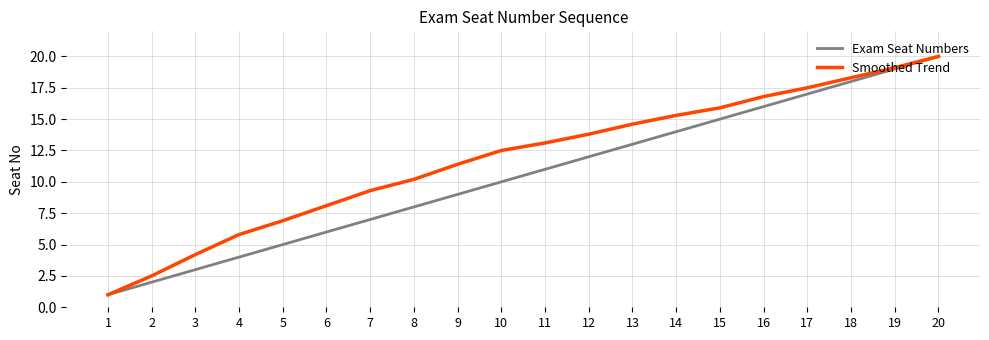

True or false: Smoothed Trend has more than 1 interior local peaks.

False